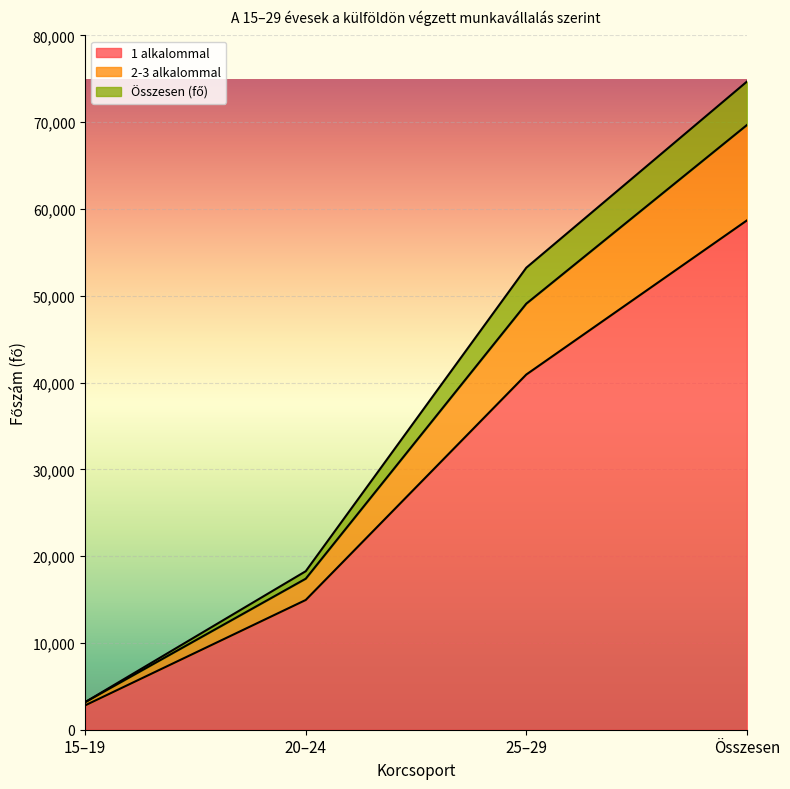

Rank the categories by 1 alkalommal value from highest to lowest.

Összesen, 25–29, 20–24, 15–19